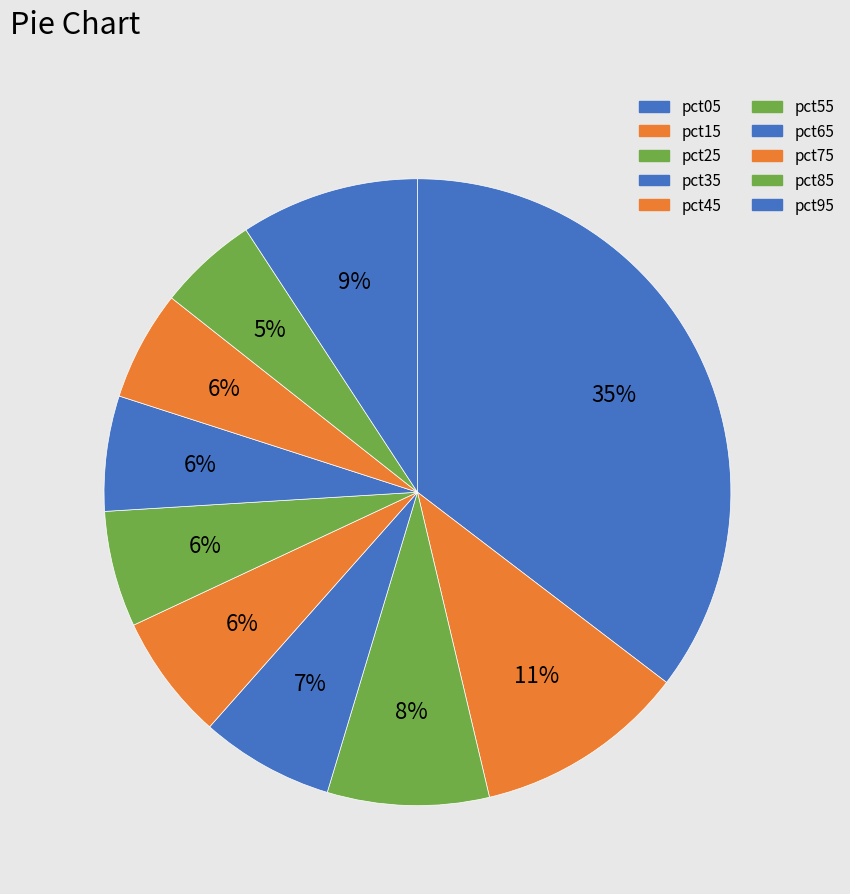

What is the change in value from pct15 to pct85?

-0.3